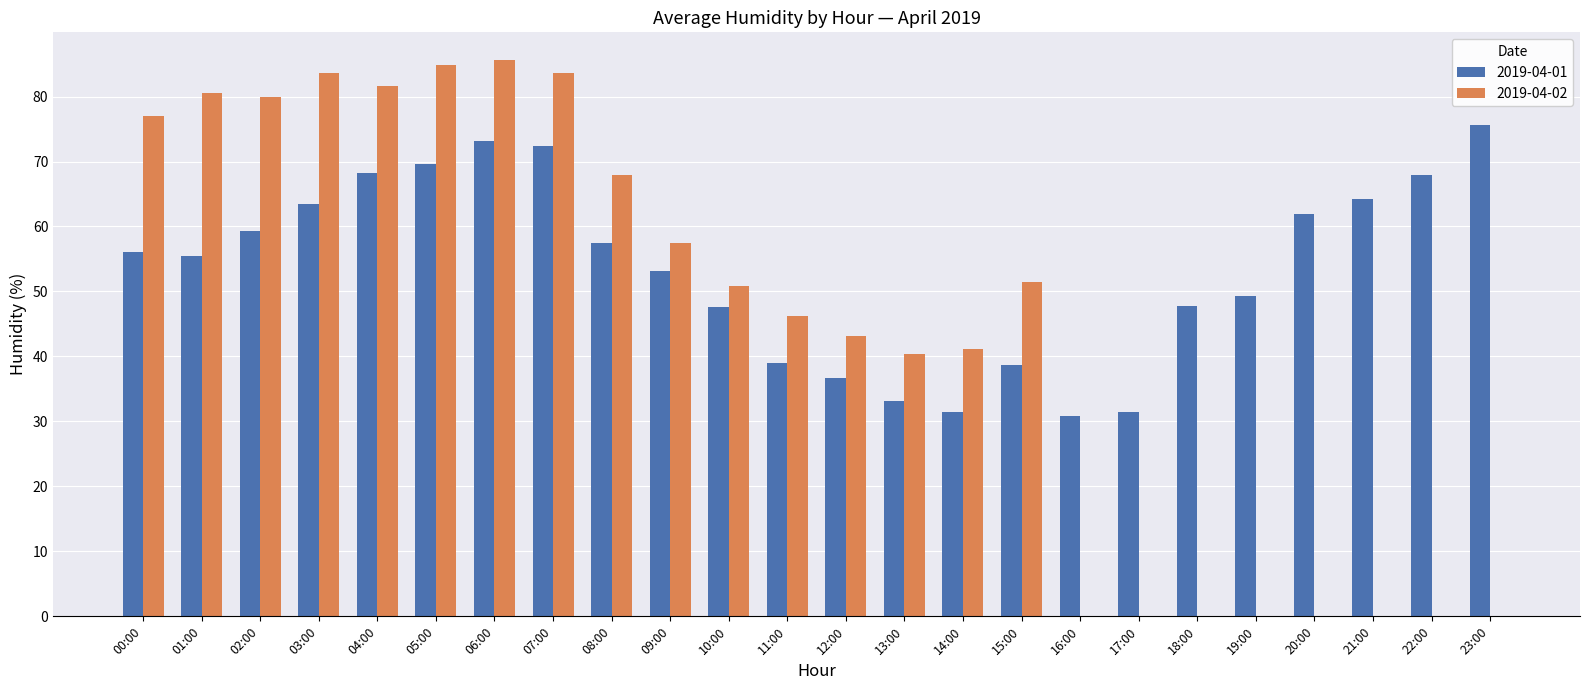

Which series has the largest total across all categories?

2019-04-01